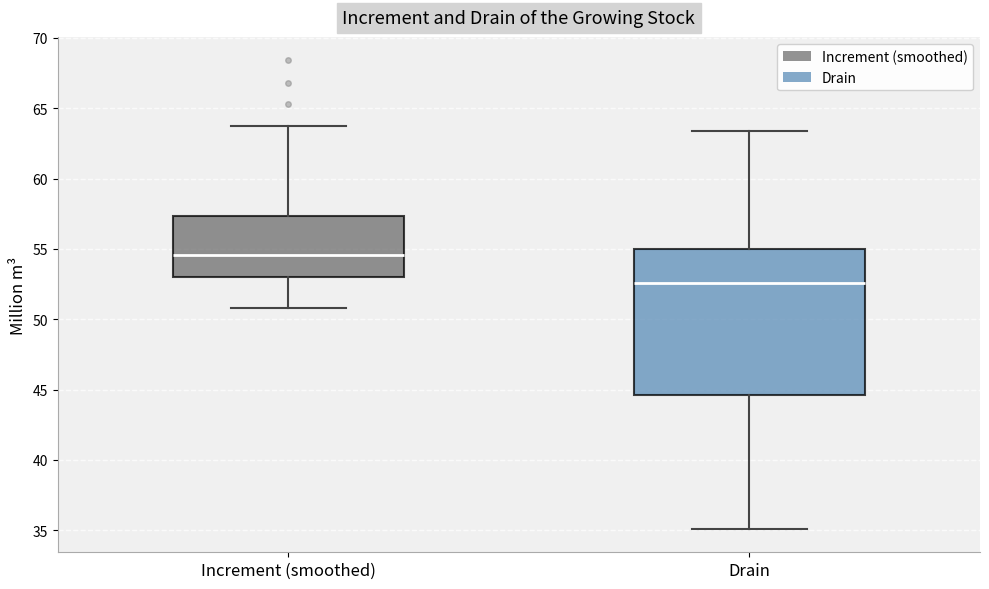

Reading left to right, transcribe this box plot: for each box, give where its median line is, the range the box spans, and where its two whiskers end, as read against the y-axis. The values are not printed on the chart, so give them approximately, as read against the axis.

Increment (smoothed): median 54.5, box 53.0 to 57.5, whiskers 51.0 to 63.5
Drain: median 52.5, box 44.5 to 55.0, whiskers 35.0 to 63.5